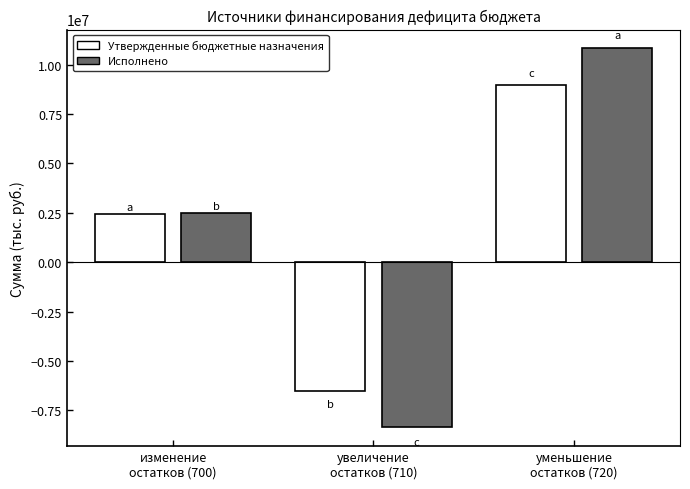

True or false: Исполнено has a value of 2468544.6 at изменение
остатков (700).

True